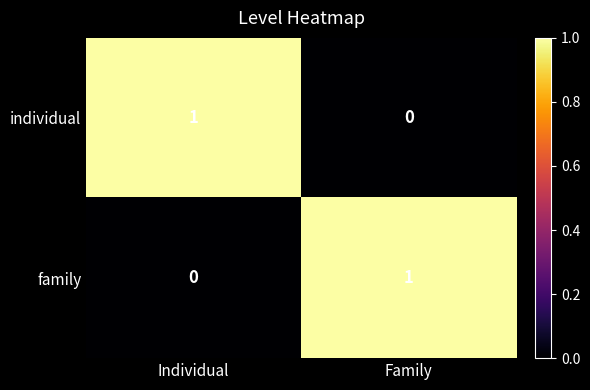

At which label is family closest to 0?

Individual